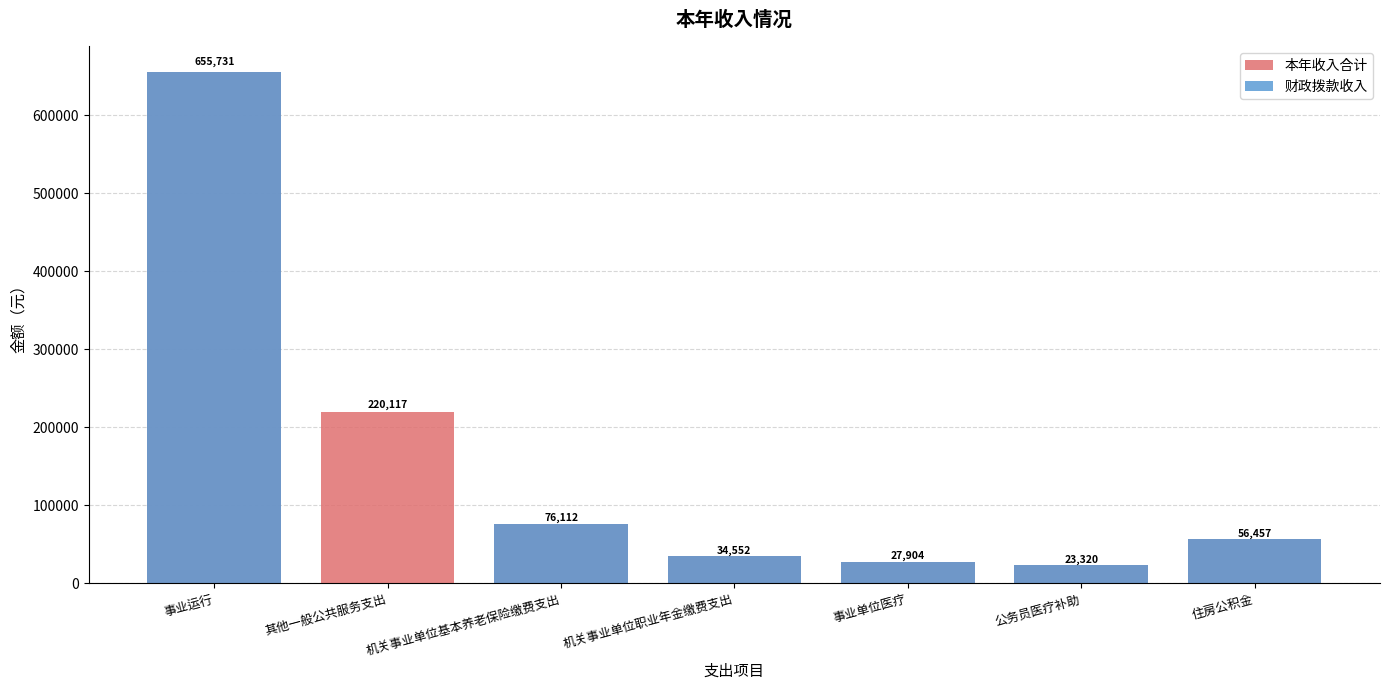

What value does the 财政拨款收入 series have at 事业单位医疗?

27903.8